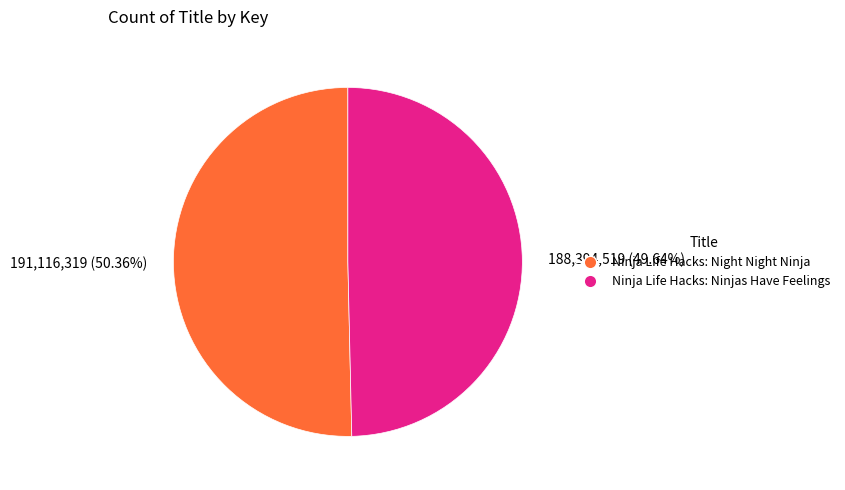

Does Ninja Life Hacks: Ninjas Have Feelings account for over 50% of the chart?

No